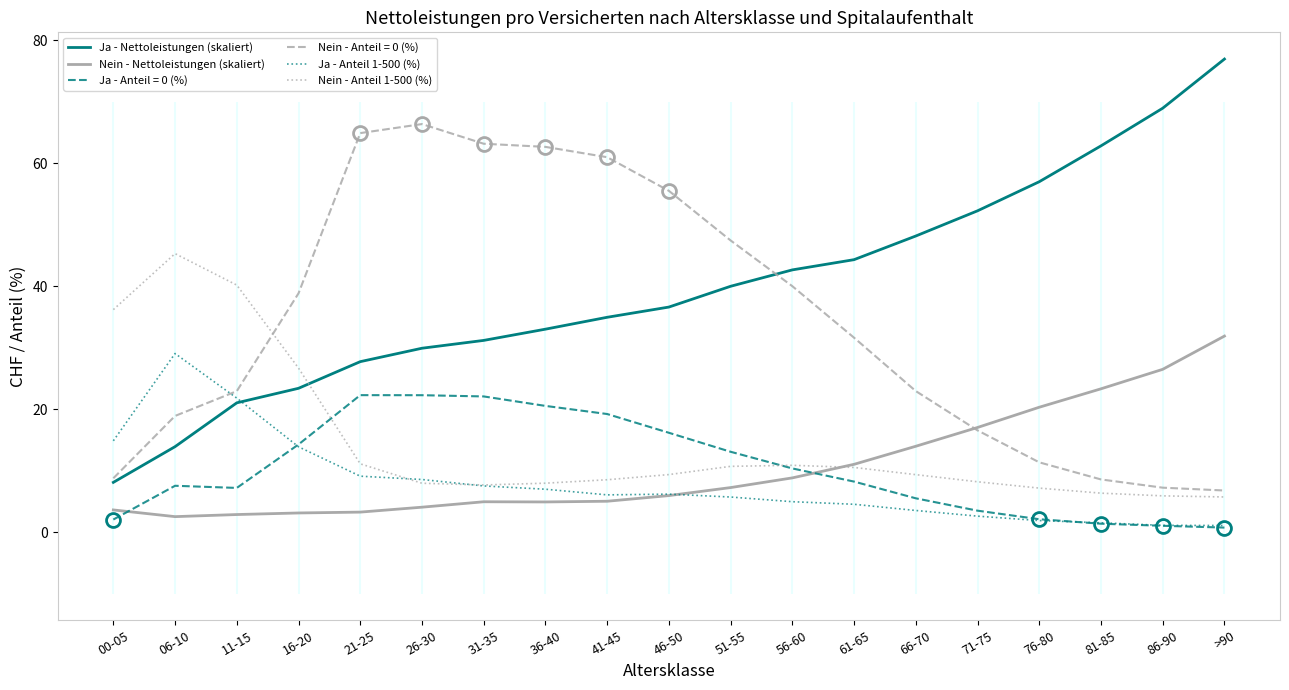

Reading left to right, transcribe all the data shown in this chart.

Ja - Nettoleistungen (skaliert): 8.1	13.9	21.0	23.4	27.7	29.9	31.2	33.0	34.9	36.6	40.0	42.6	44.3	48.2	52.2	57.0	62.8	68.9	76.9
Nein - Nettoleistungen (skaliert): 3.6	2.5	2.9	3.1	3.2	4.0	4.9	4.9	5.0	5.9	7.2	8.8	11.0	14.0	17.0	20.3	23.3	26.5	31.9
Ja - Anteil 1-500 (%): 14.8	29.0	21.8	13.9	9.1	8.6	7.5	7.0	6.0	6.2	5.7	4.9	4.5	3.5	2.6	1.9	1.5	1.1	1.1
Nein - Anteil 1-500 (%): 36.2	45.3	40.2	26.7	11.1	7.9	7.7	8.0	8.5	9.3	10.7	10.9	10.5	9.3	8.2	7.2	6.3	5.9	5.7